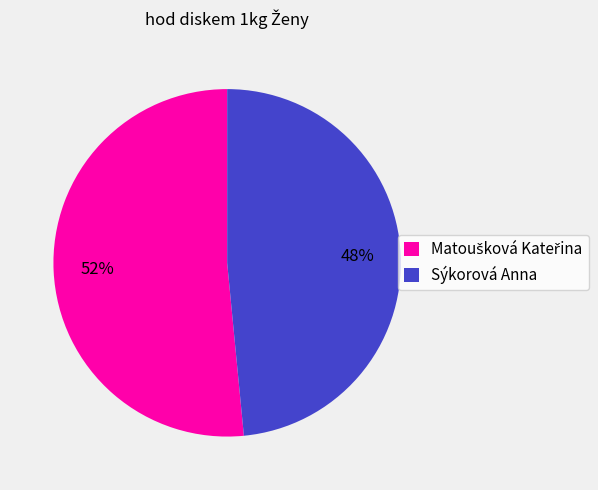

Which category has the smallest portion of the pie?

Sýkorová Anna